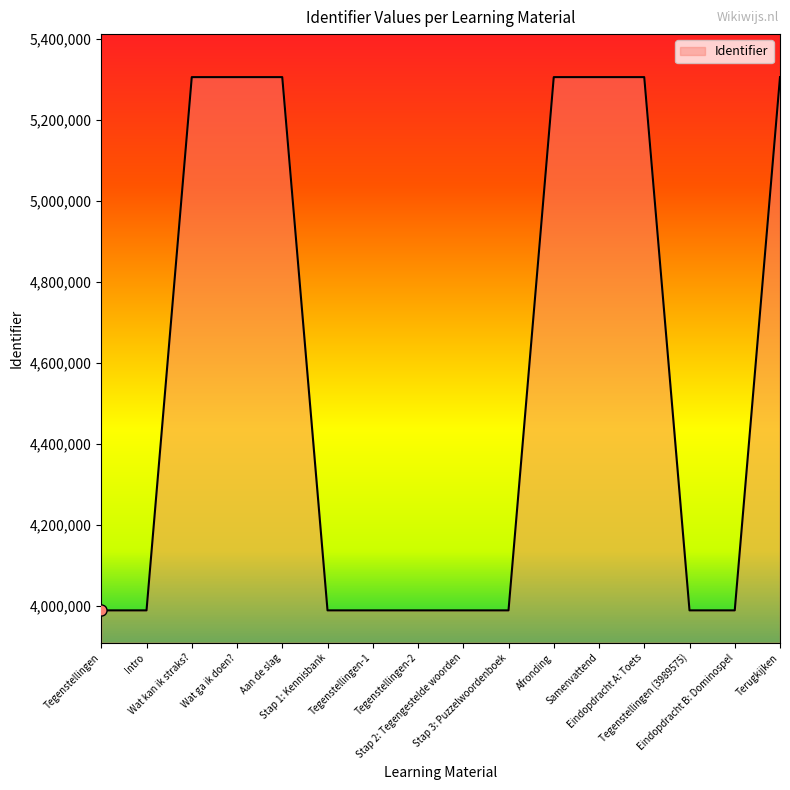

What is the difference between the maximum and minimum values?

1315515